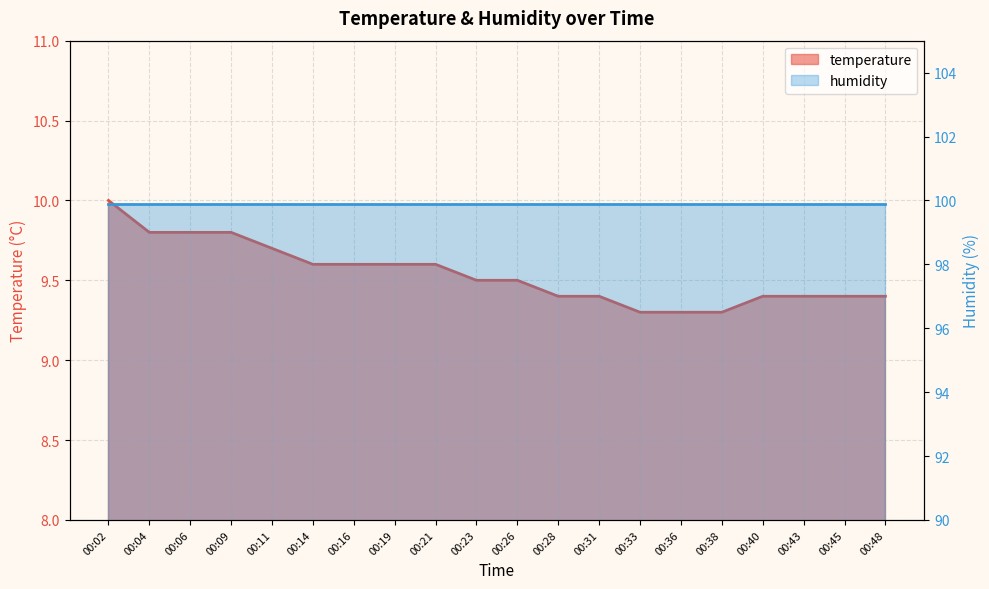

What is the greatest value displayed?

10.0